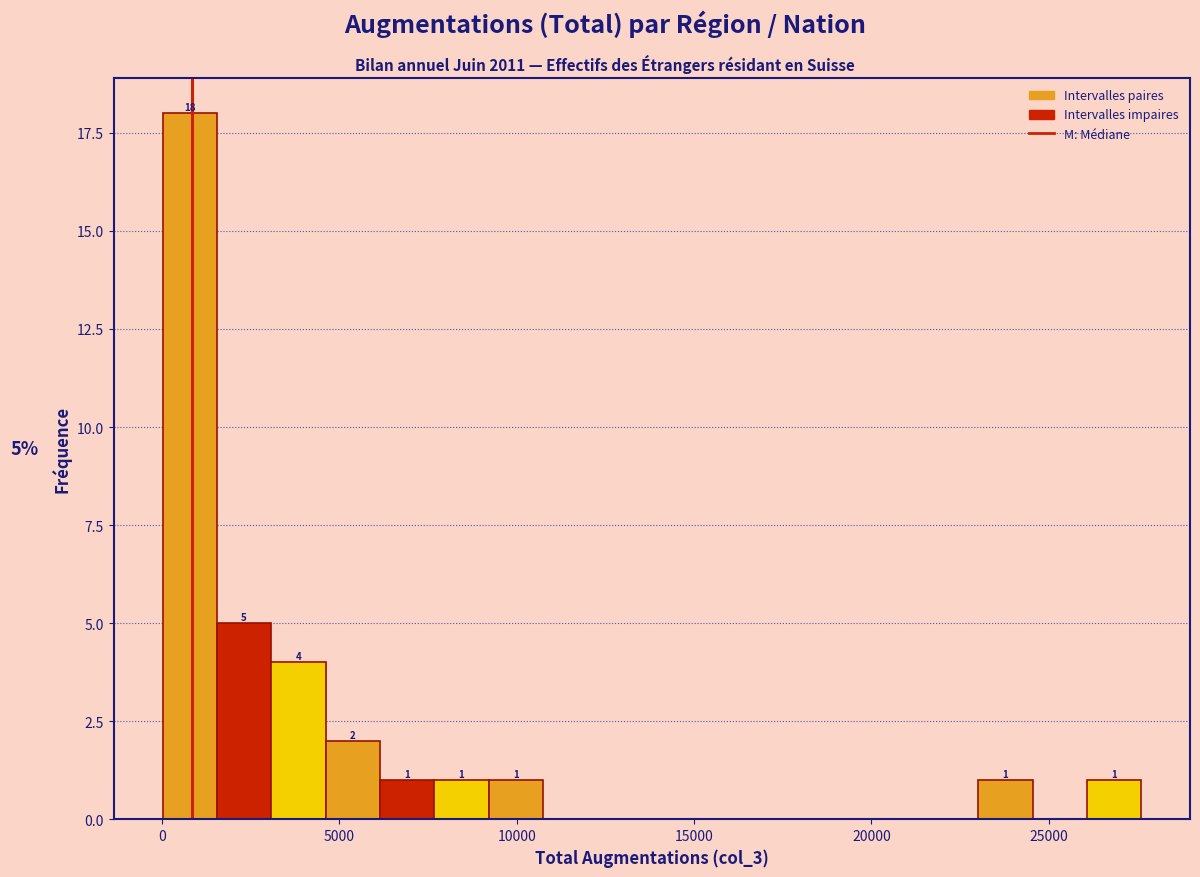

Around what value on the x-axis is the tallest bar? Give the approximate position of its centre, as read against the axis.

1000